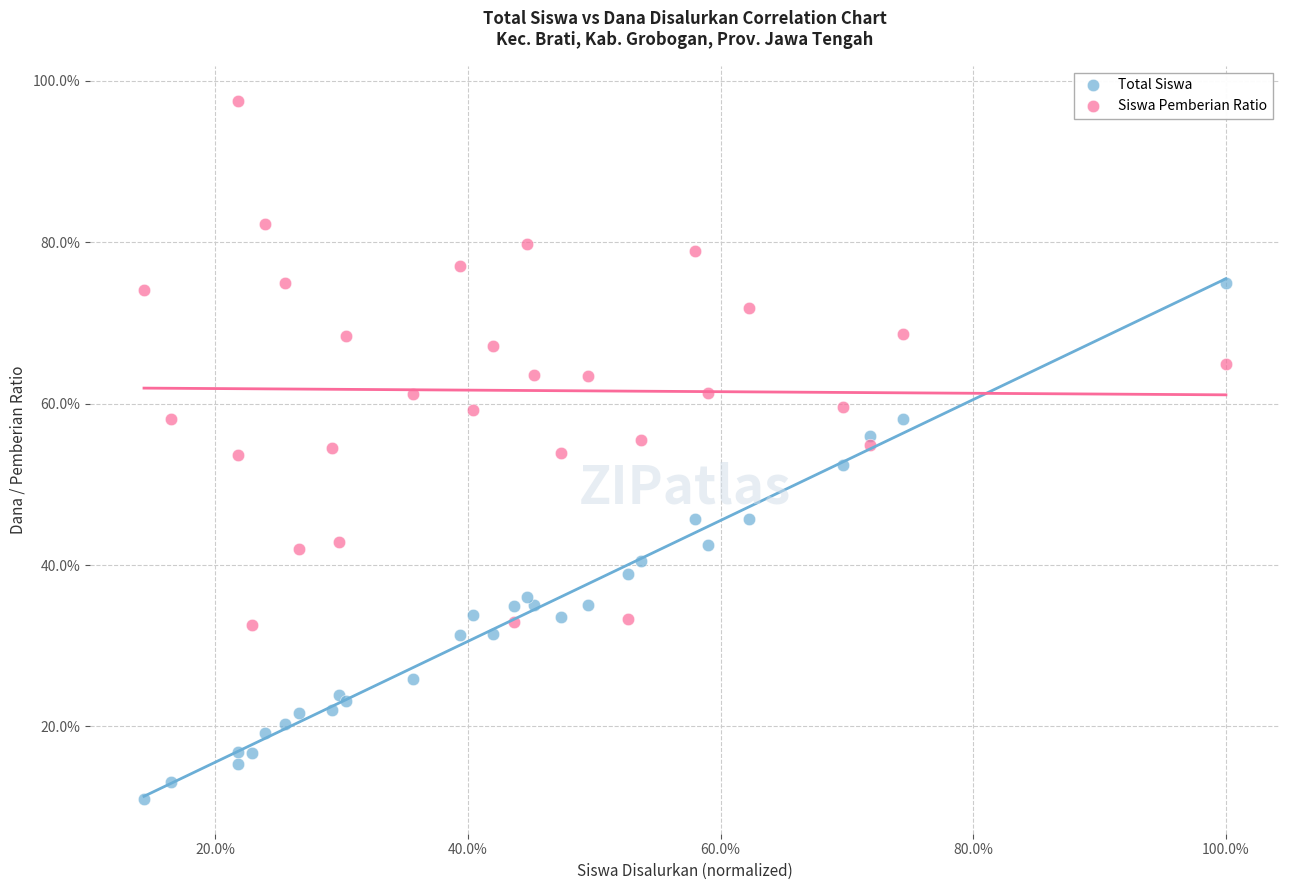

What are all the series names shown in the legend?

Total Siswa, Siswa Pemberian Ratio